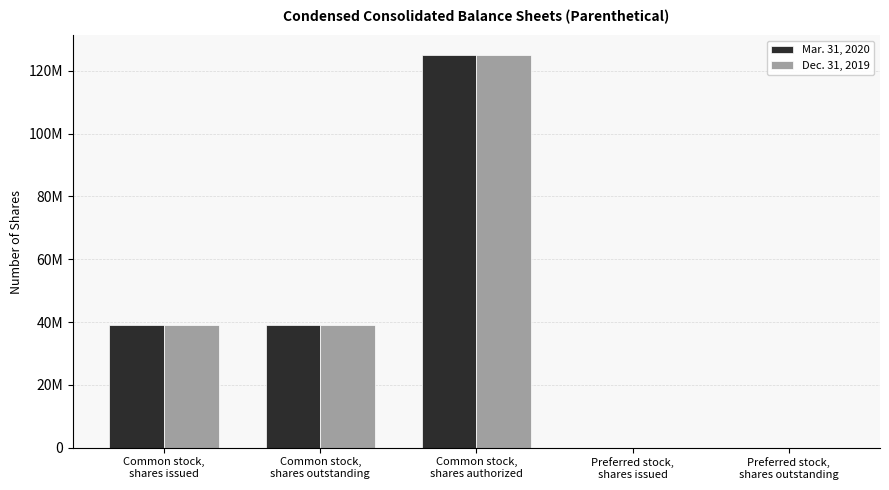

What are all the series names shown in the legend?

Mar. 31, 2020, Dec. 31, 2019